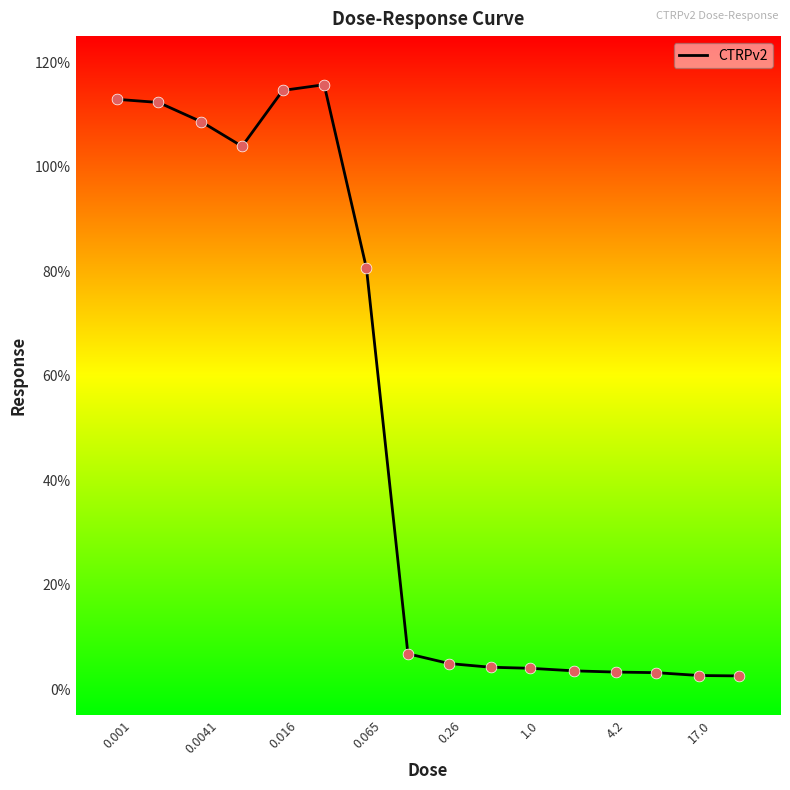

What is the maximum value shown in the chart?

115.7